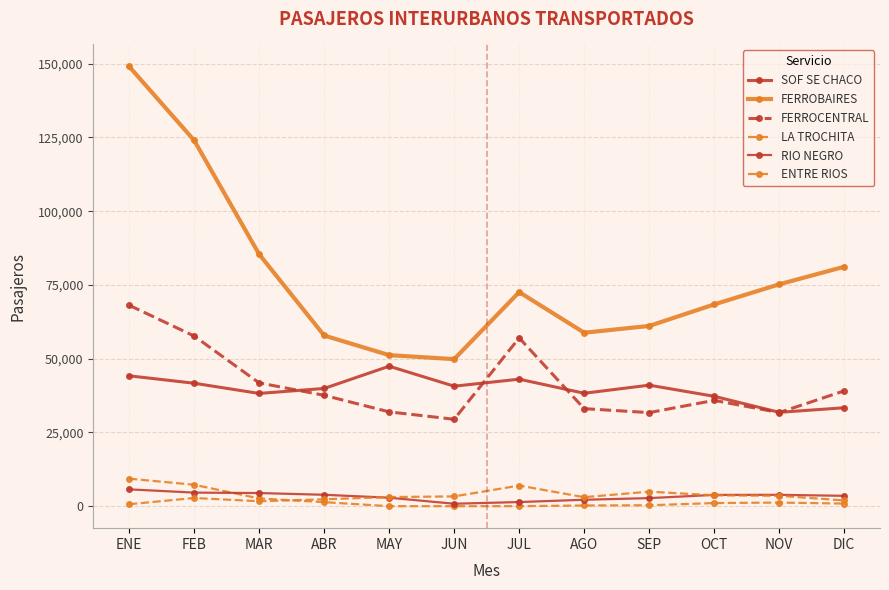

How many data points does each series have?

12